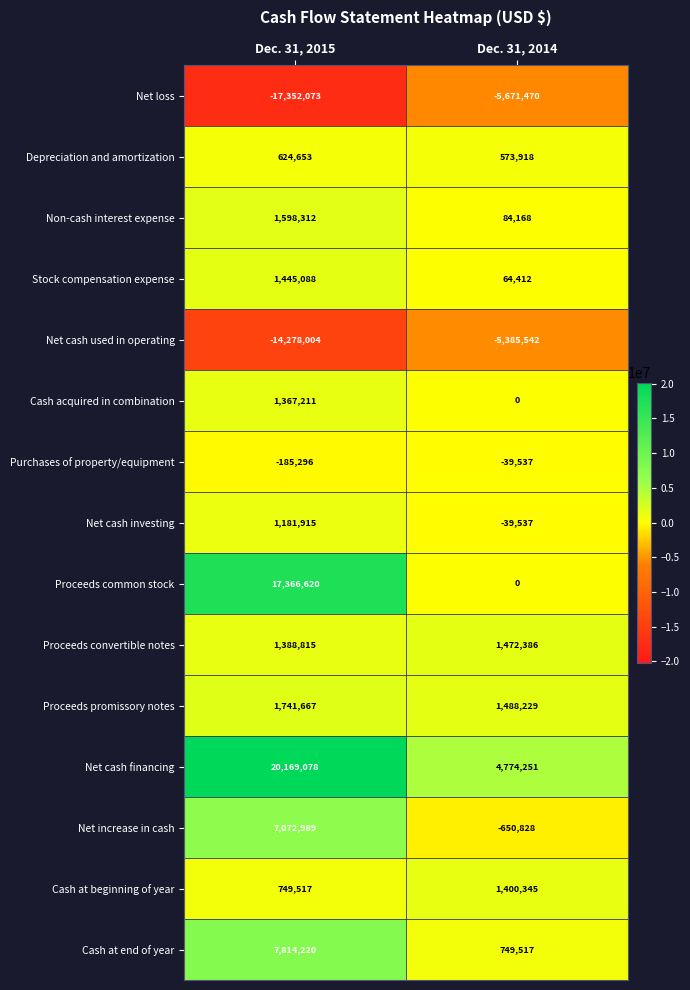

How many data points in Net cash investing are less than 1181915?

1